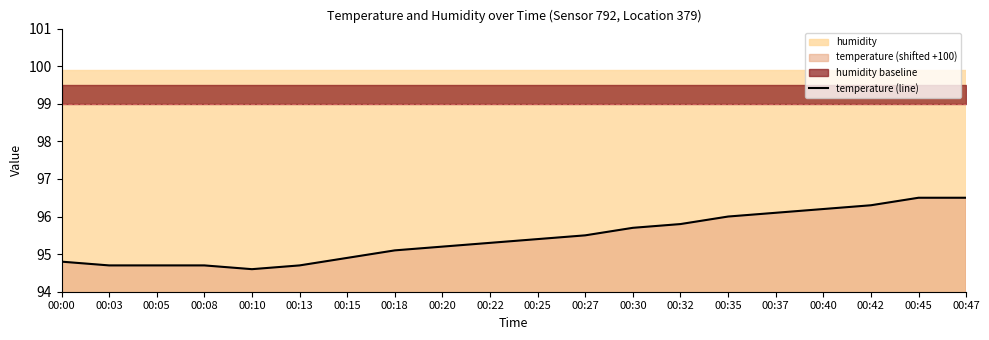

At which label is the value closest to 95?

00:15